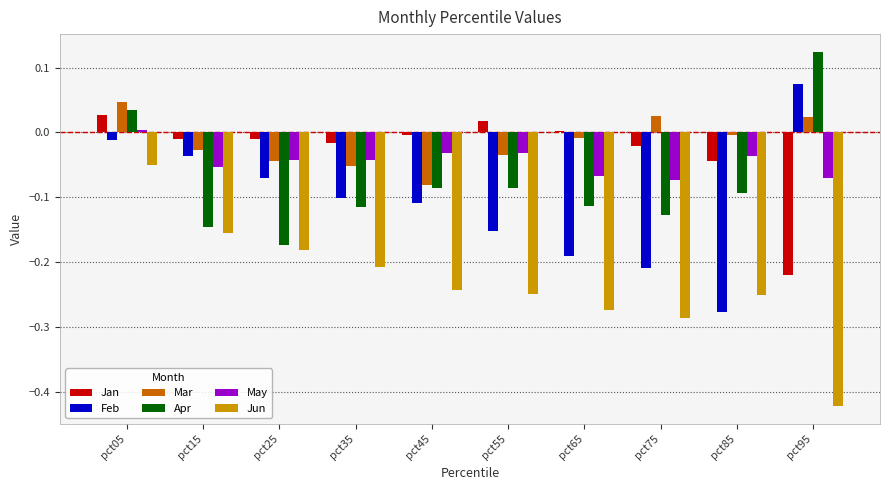

How many categories are shown in the chart?

10